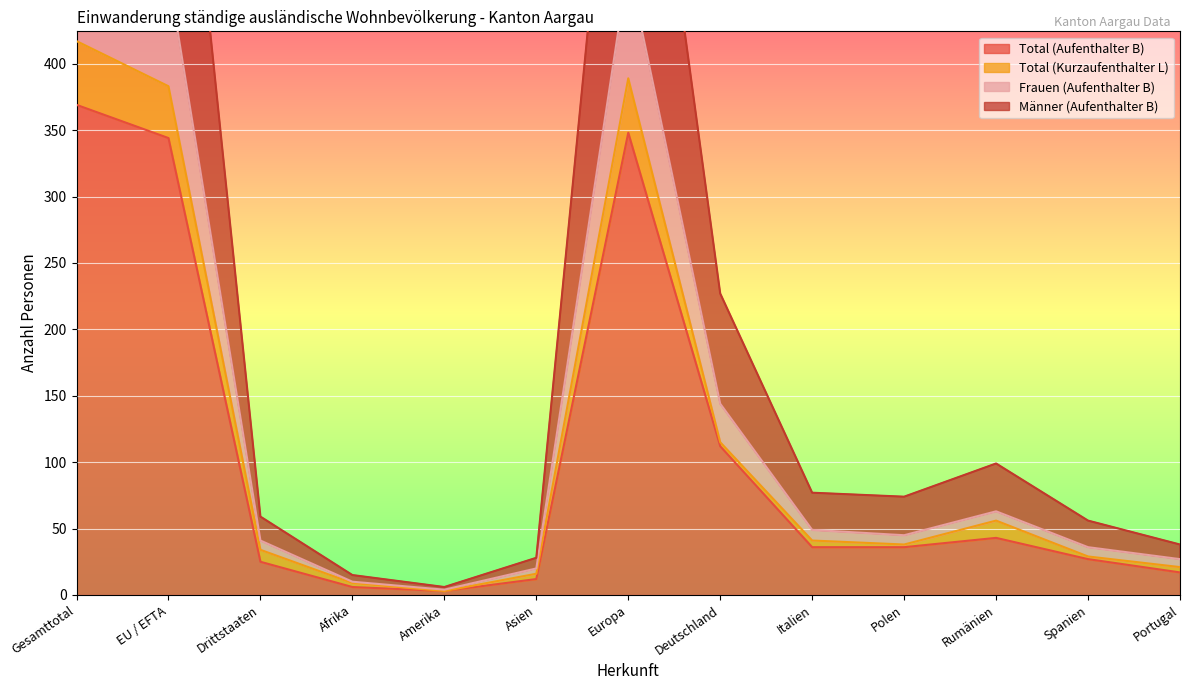

What is the highest value of the Total (Aufenthalter B) series?

369